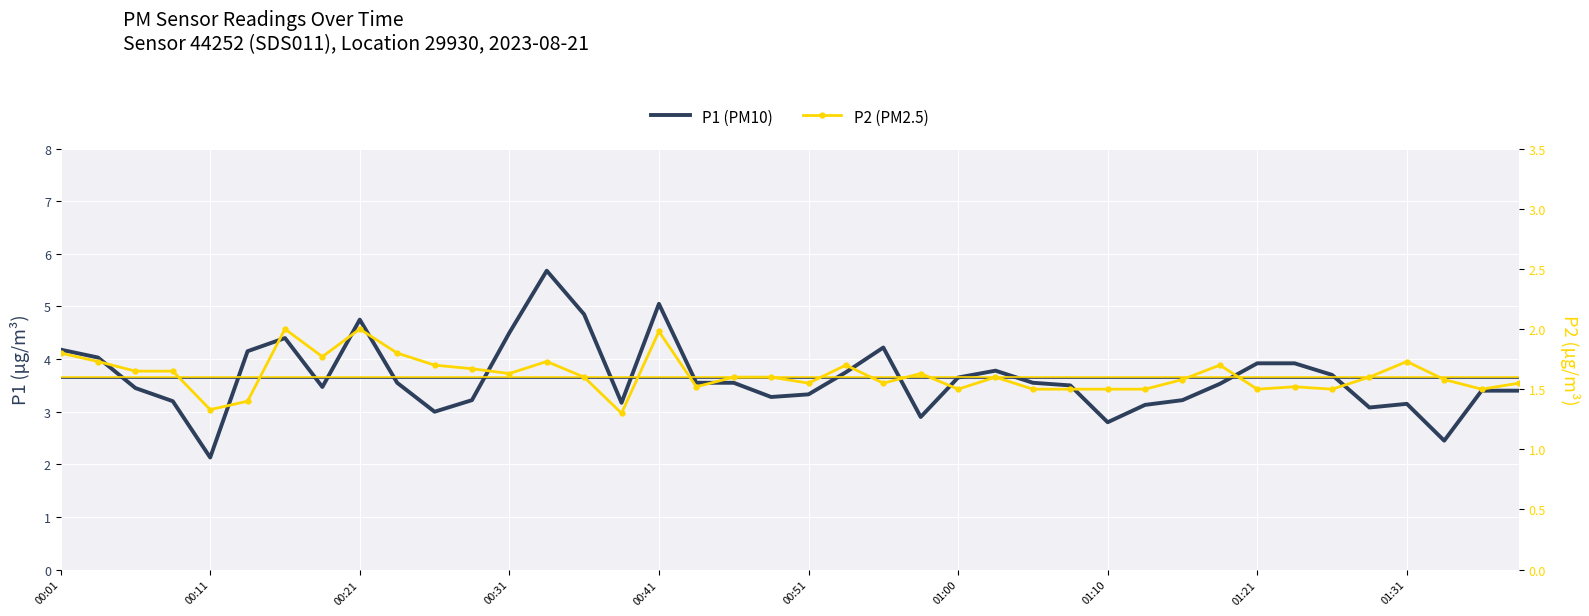

Is it true that P1 equals 5.0 at 00:51?

False